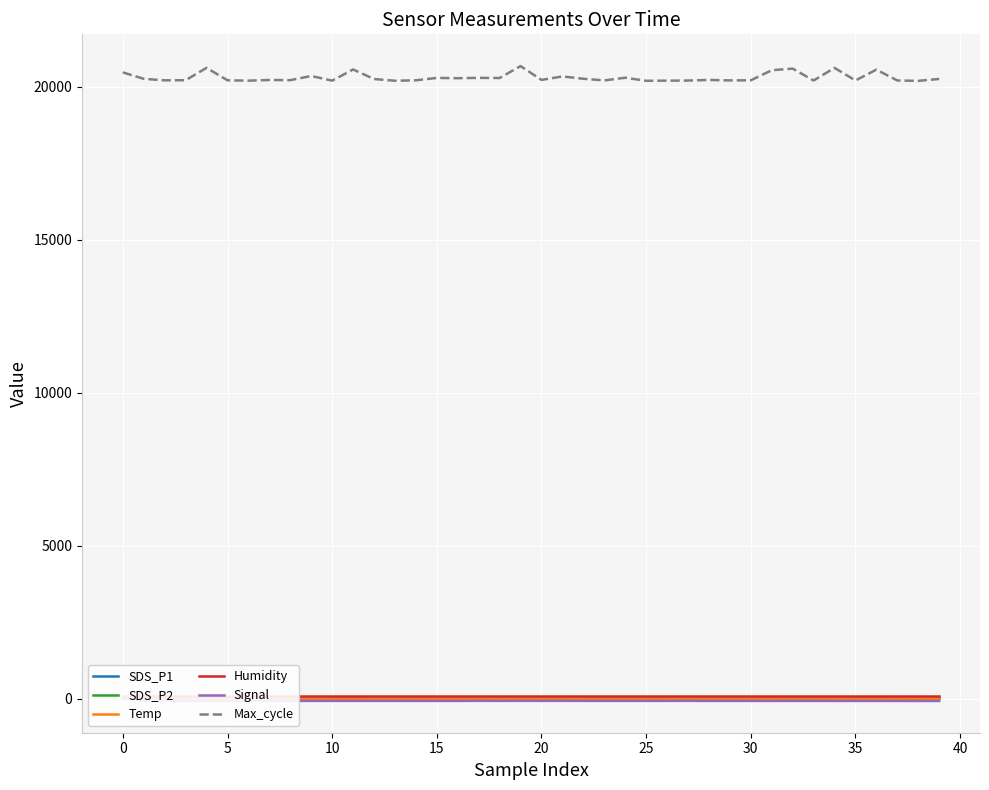

Is it true that Humidity equals 130.9 at 11?

False